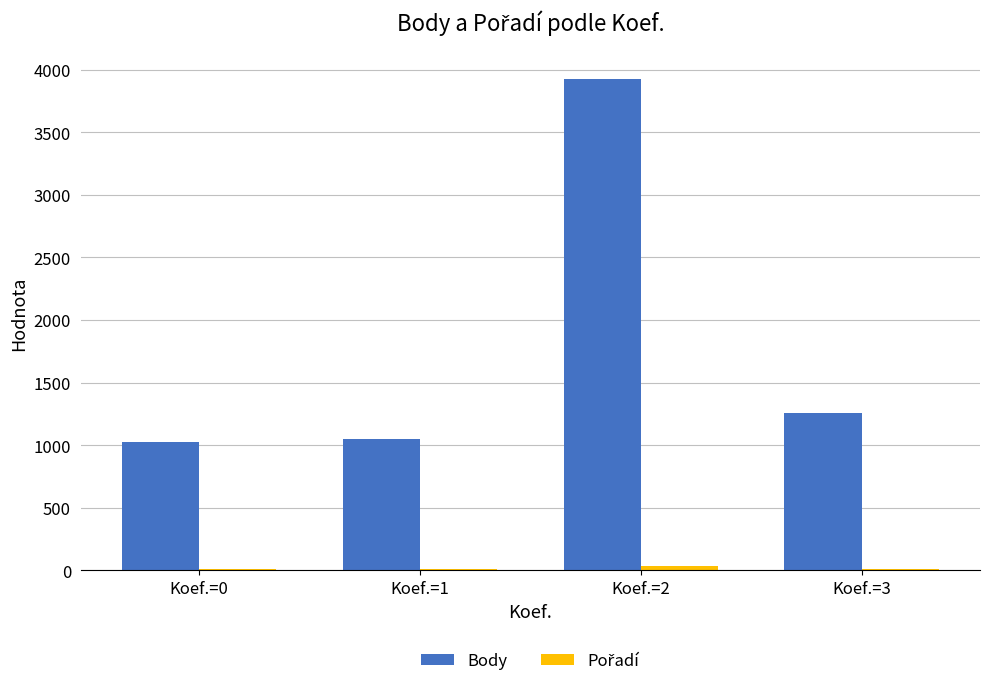

Which category has the highest value across all series?

Koef.=2